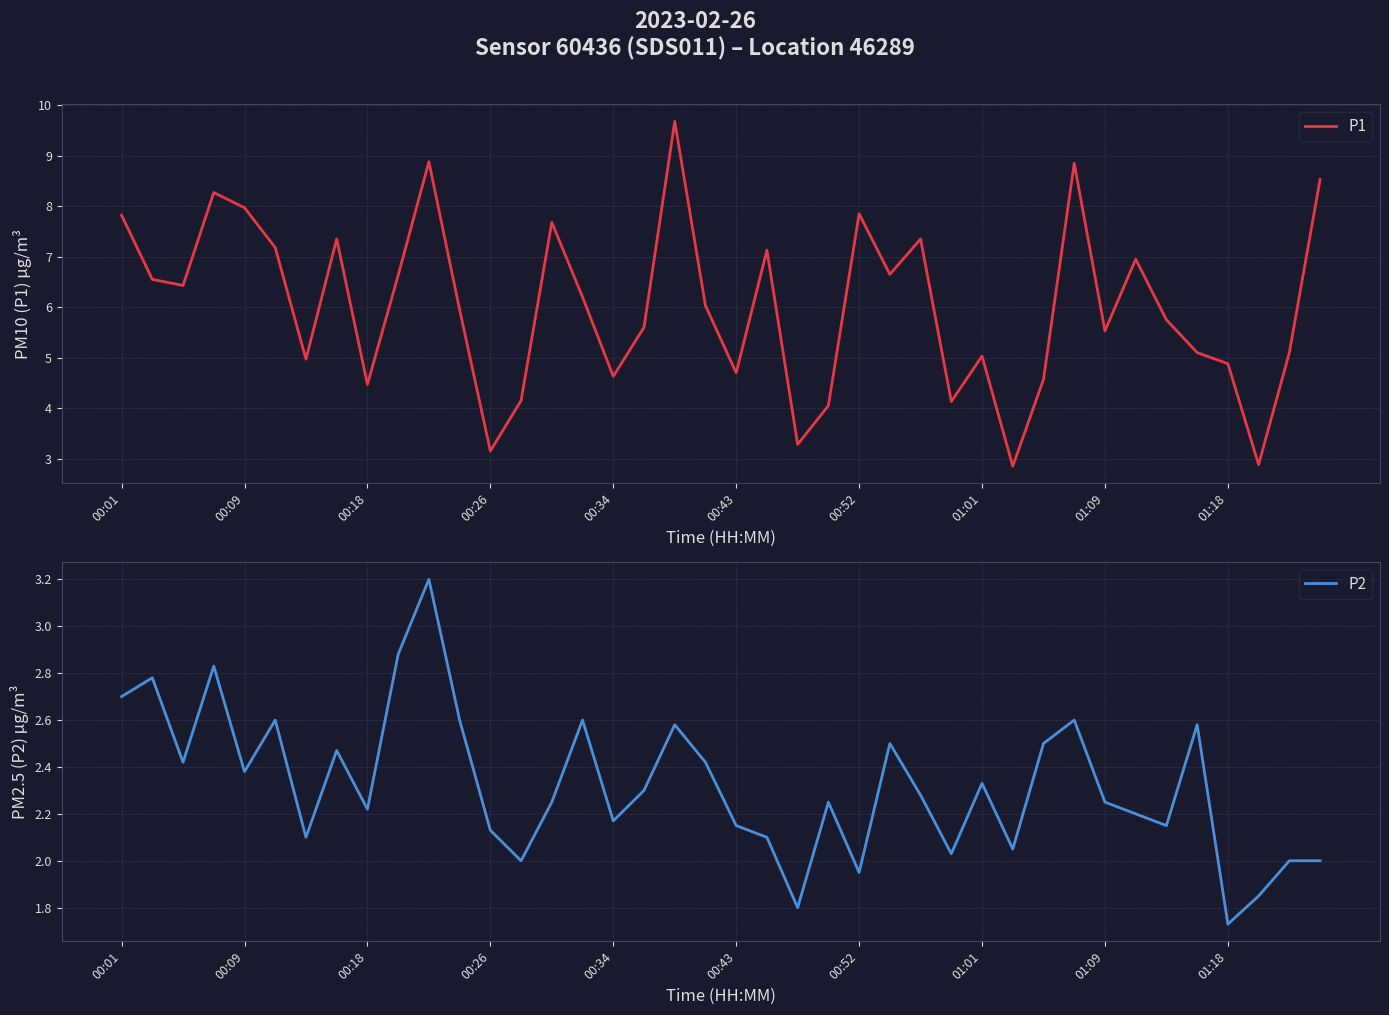

What are all the series names shown in the legend?

P1, P2